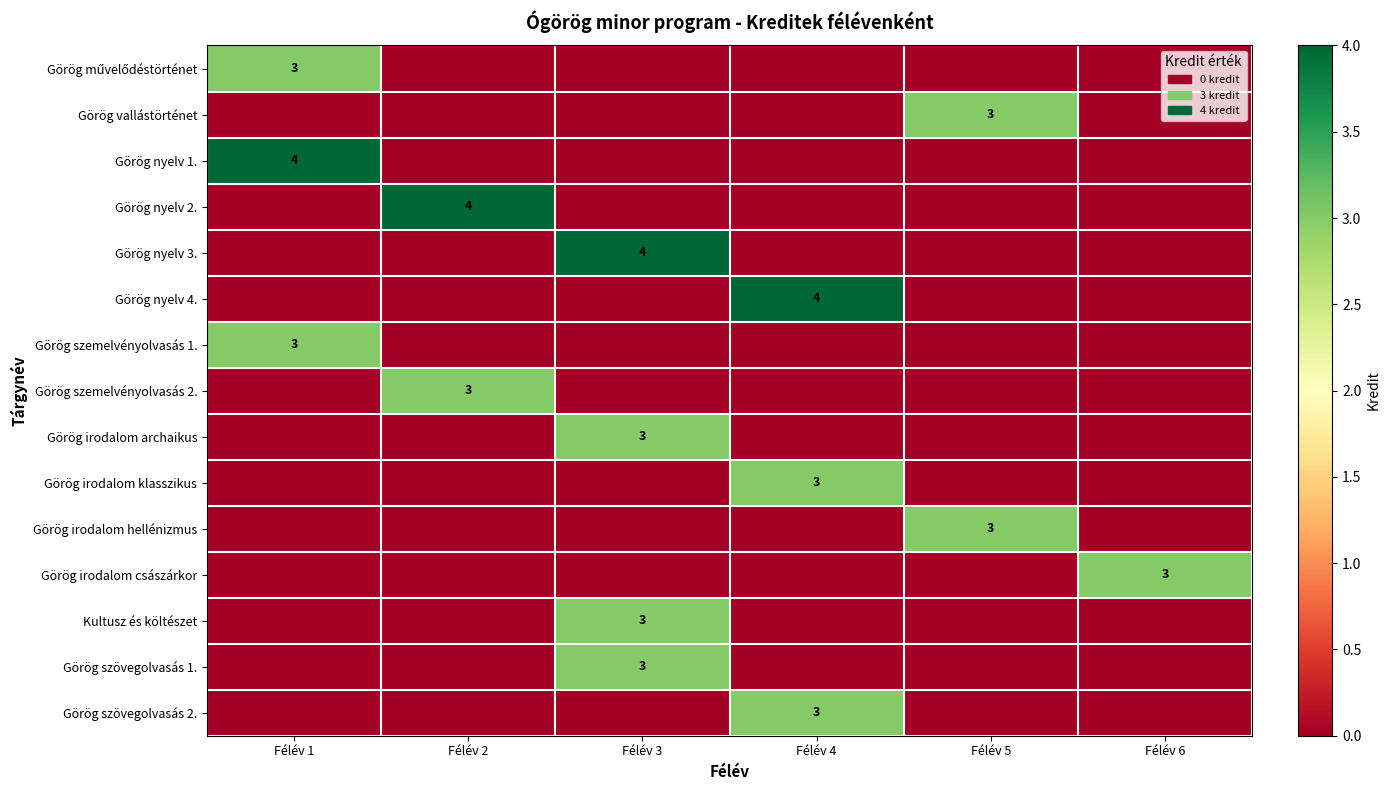

At which category does the chart reach its peak across all series?

Félév 1